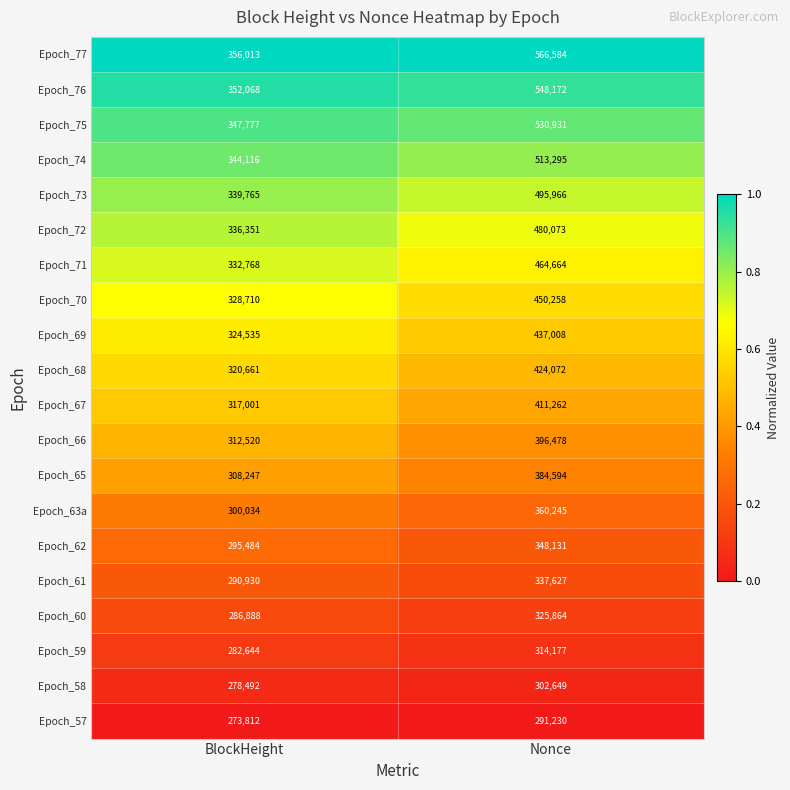

Which series changed the most between BlockHeight and Nonce?

Epoch_77